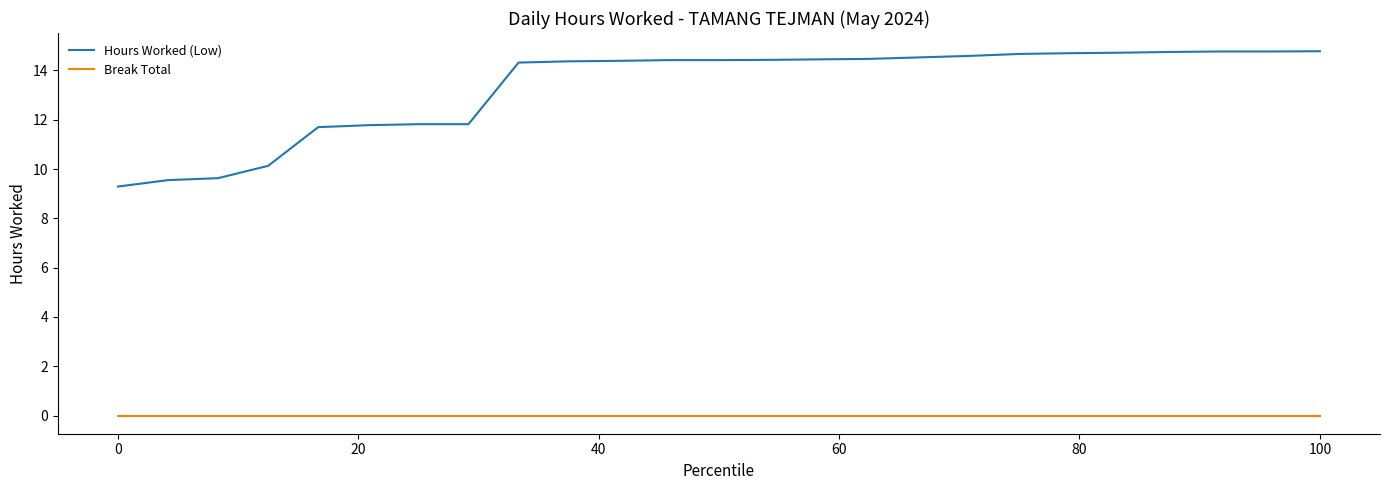

Which series has the widest spread of values?

Hours Worked (Low)